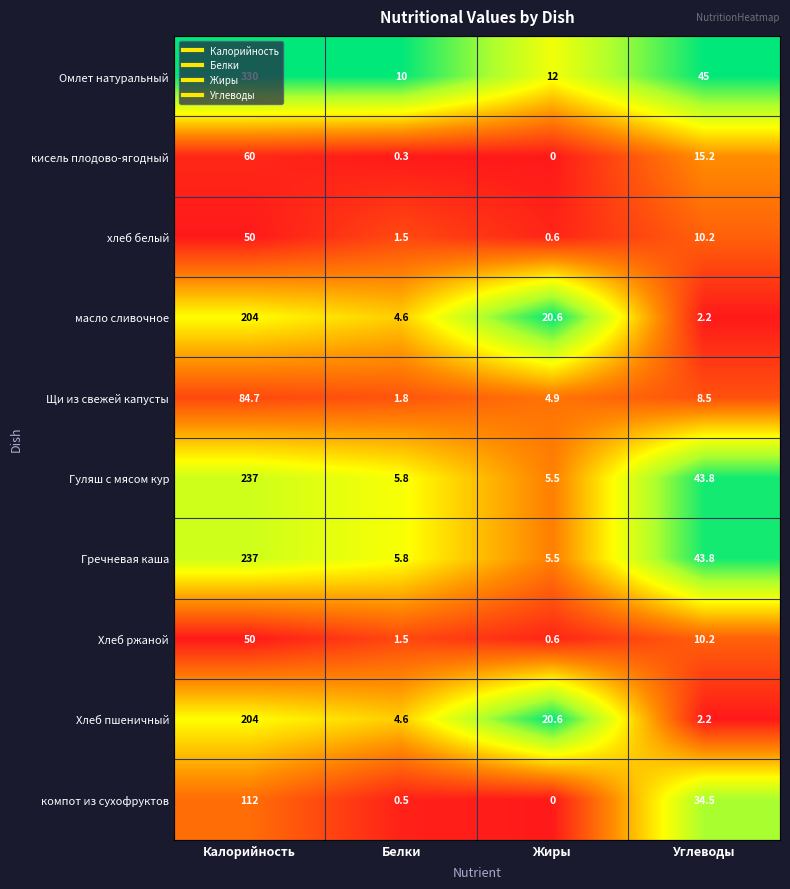

What value does the Хлеб пшеничный series have at Углеводы?

2.2